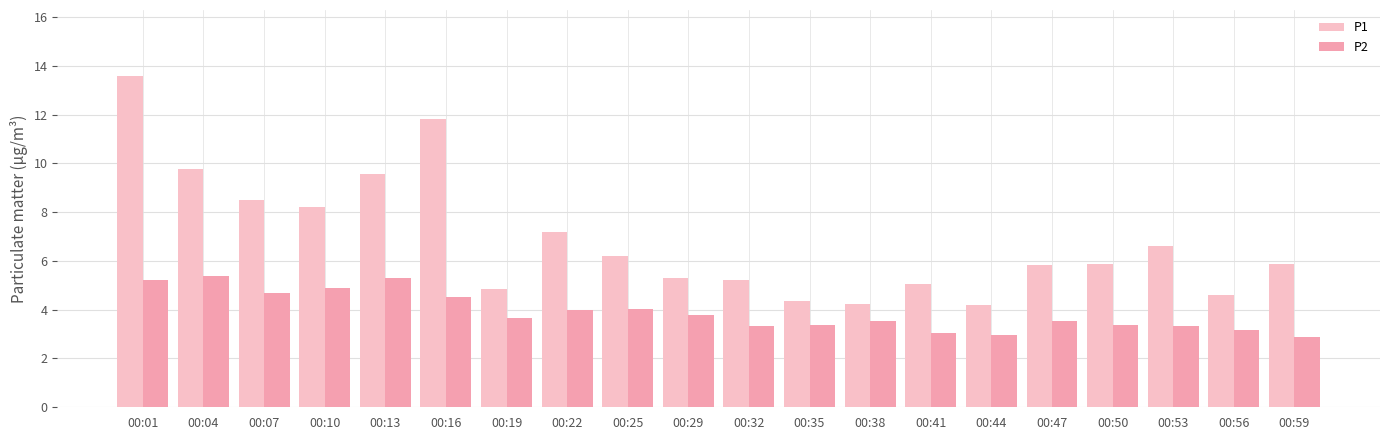

At which label is P1 closest to 8?

00:10